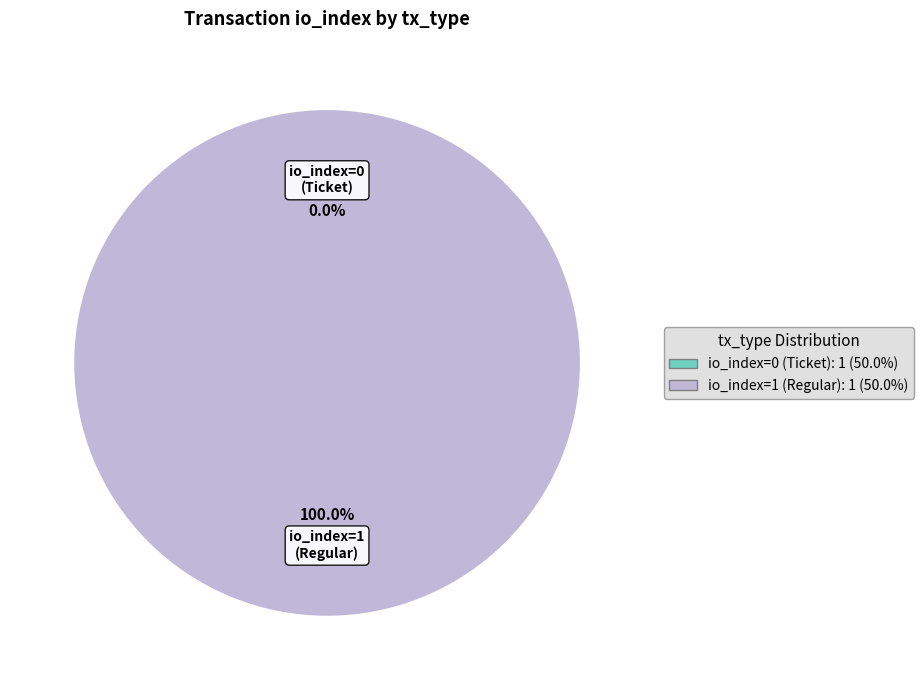

Which slice is the smallest?

io_index=0 (Ticket)